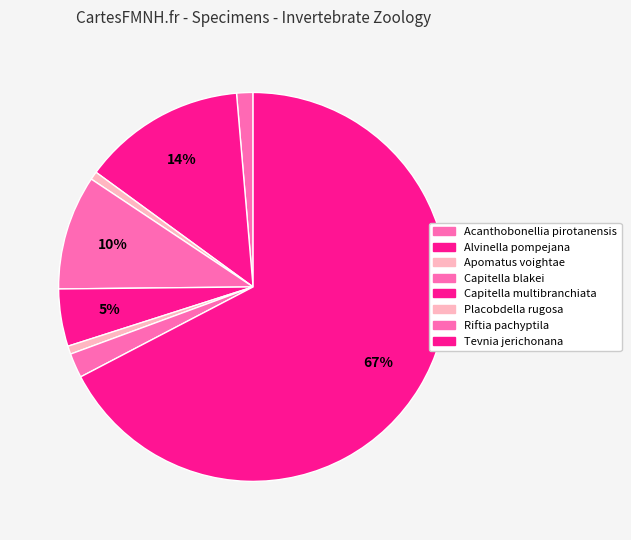

Does any single category account for the majority?

Yes